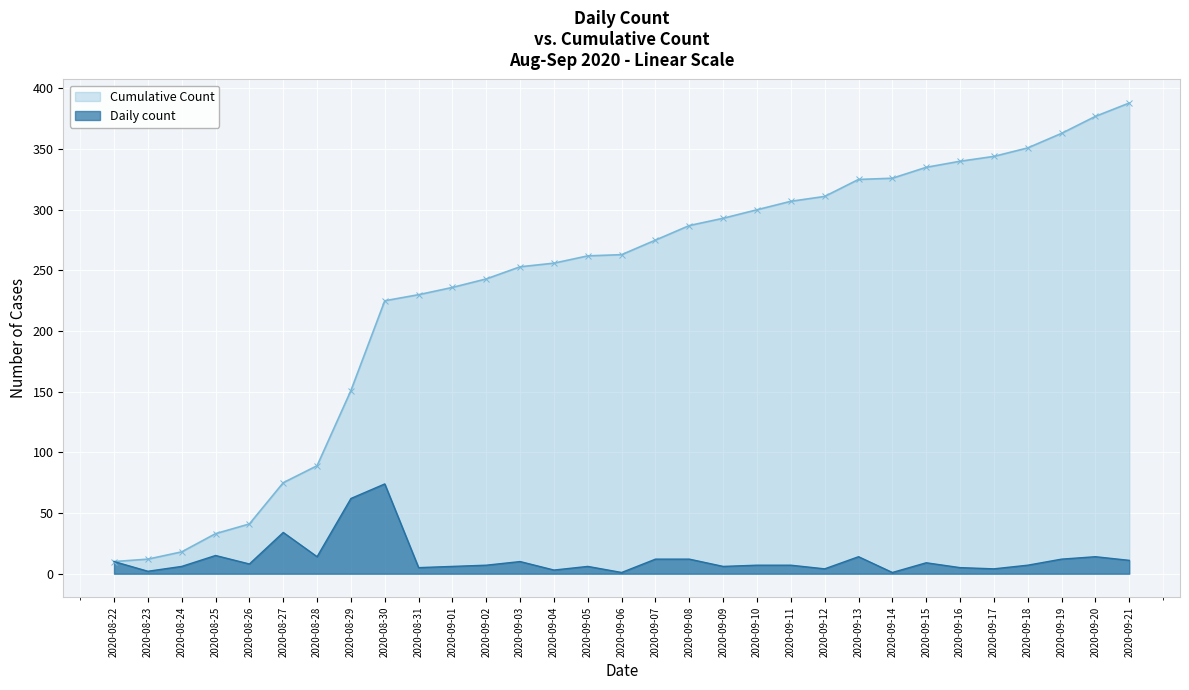

What is the label of the 21st point from the right?

2020-09-01